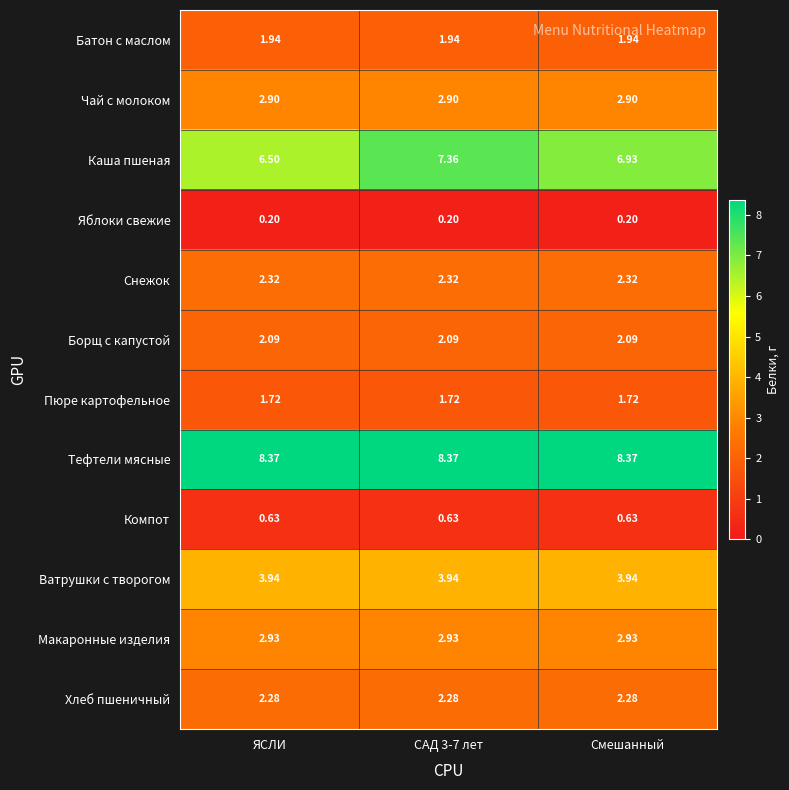

List the series in order of their peak value, lowest first.

Яблоки свежие, Компот, Пюре картофельное, Батон с маслом, Борщ с капустой, Хлеб пшеничный, Снежок, Чай с молоком, Макаронные изделия, Ватрушки с творогом, Каша пшеная, Тефтели мясные